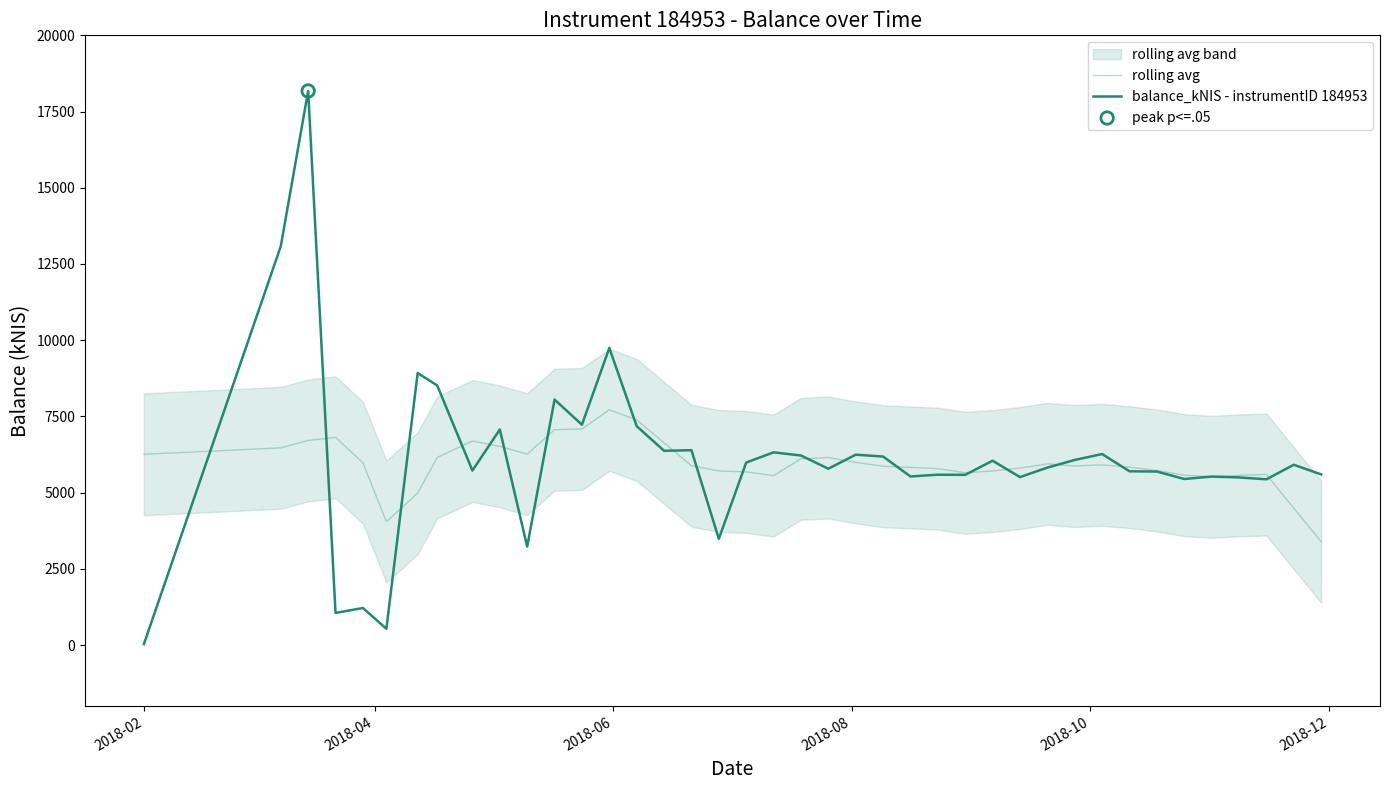

Which series contains the lowest Y value?

balance_kNIS - instrumentID 184953